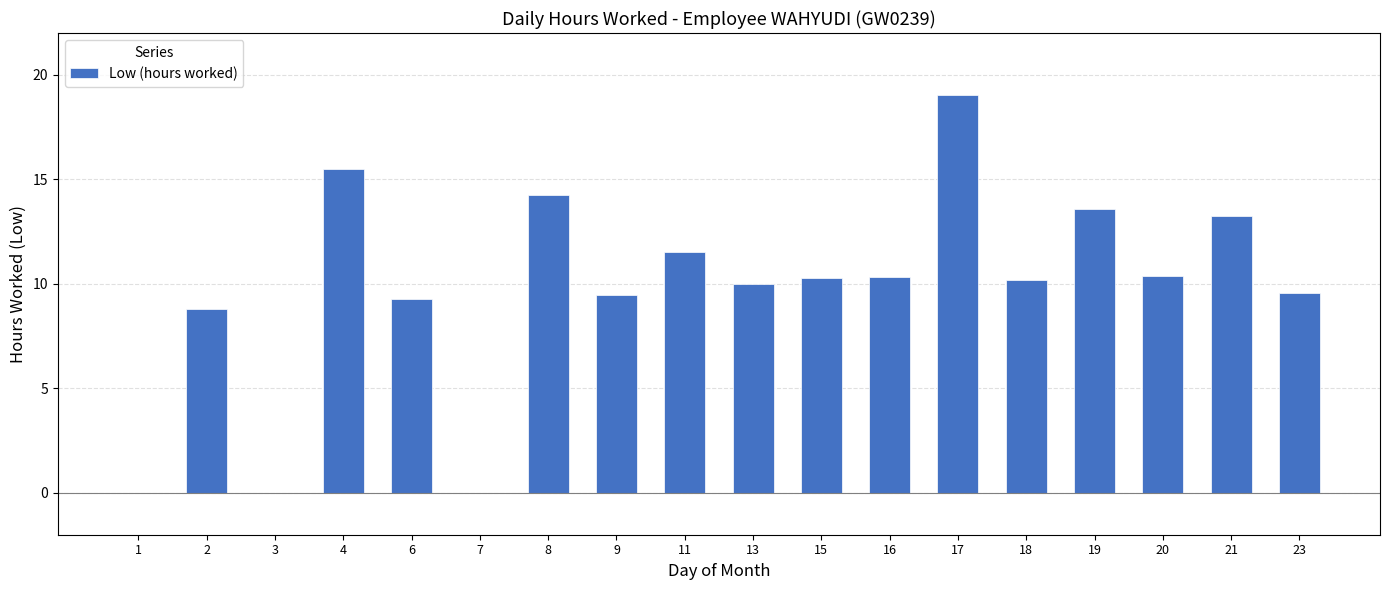

Read the value at 6.

9.3